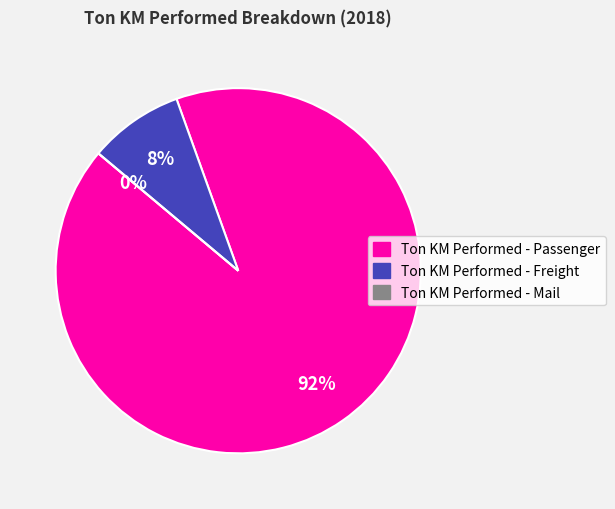

How many slices are in this pie chart?

3